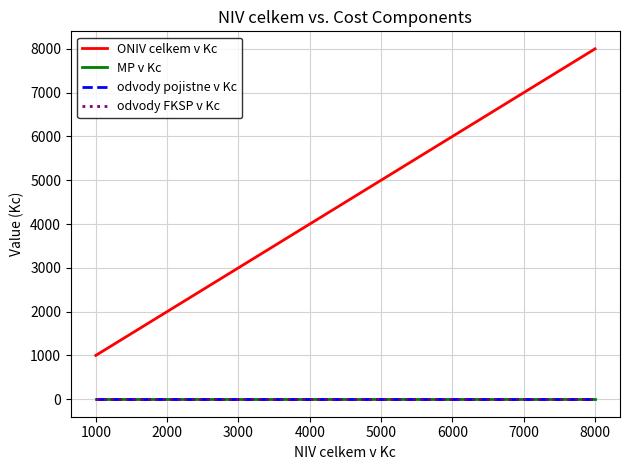

Rank the series by their maximum value, from lowest to highest.

MP v Kc, odvody pojistne v Kc, odvody FKSP v Kc, ONIV celkem v Kc